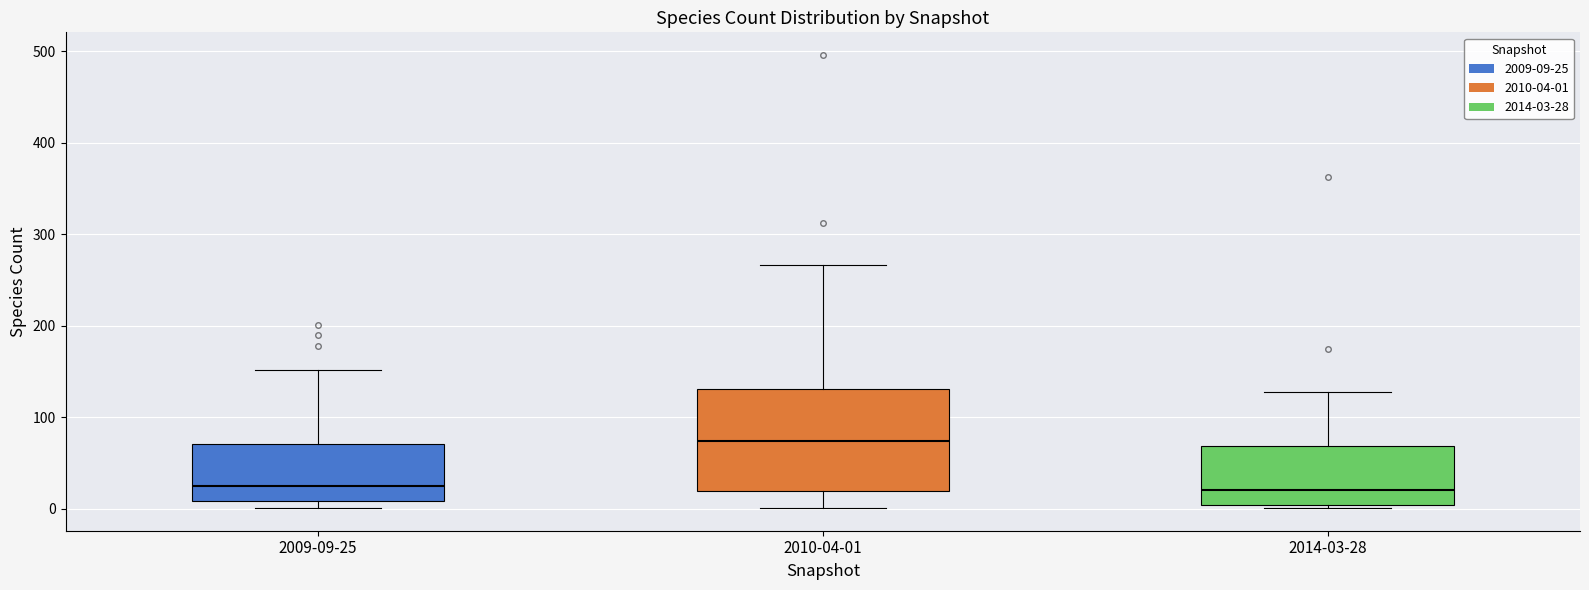

Comparing the boxes themselves (not the whiskers), which one is the tallest?

2010-04-01